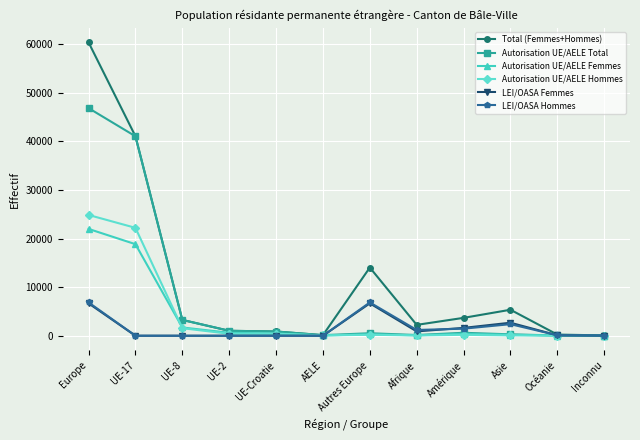

True or false: Total (Femmes+Hommes) has more than 1 points higher than both neighbors.

True